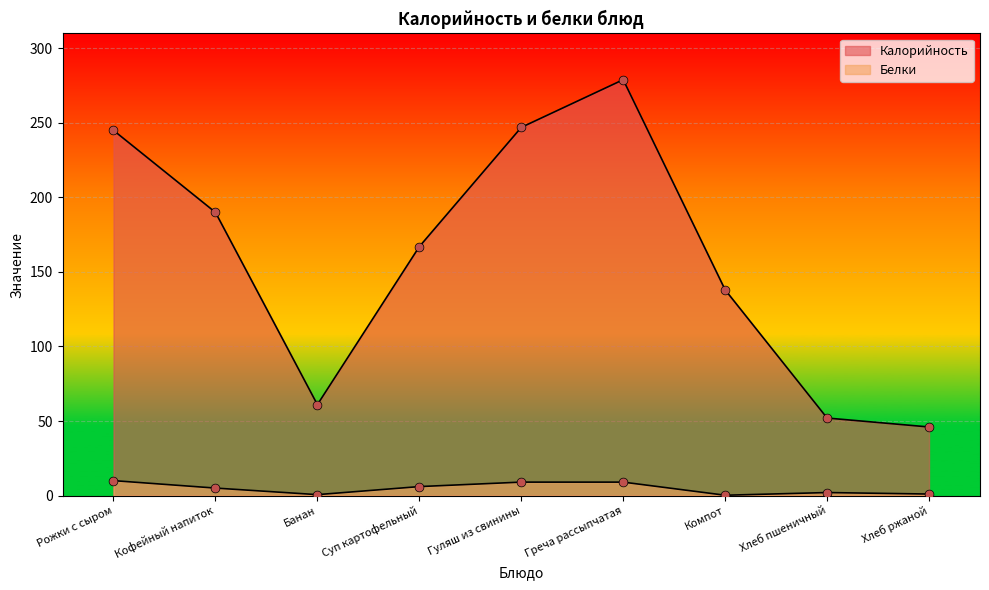

What is the total value across all series at Гуляш из свинины?

256.0